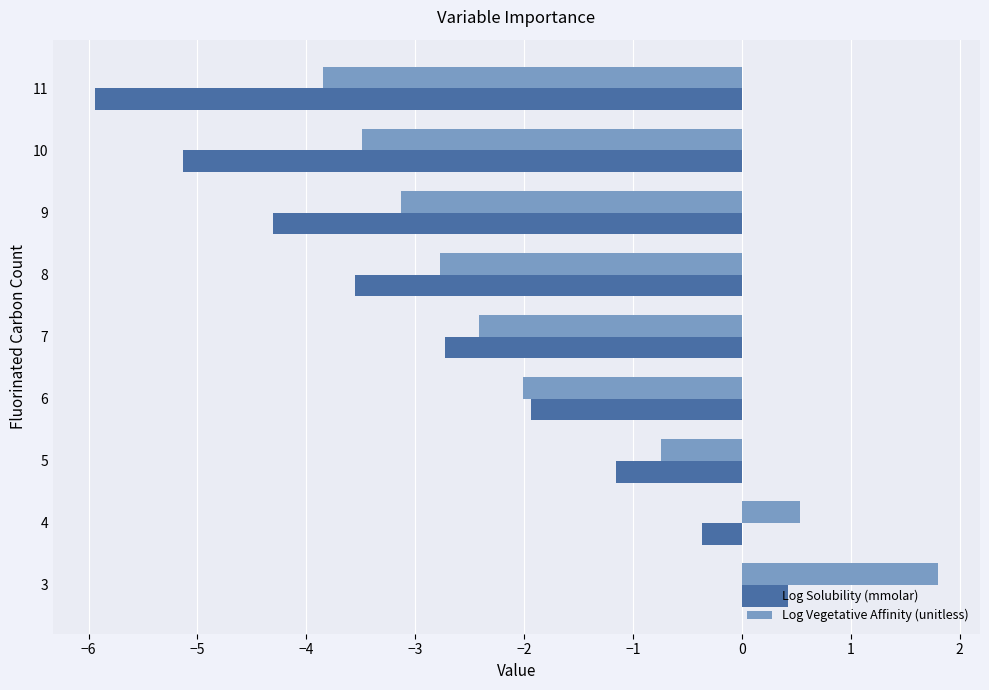

List the series in order of their peak value, highest first.

Log Vegetative Affinity (unitless), Log Solubility (mmolar)